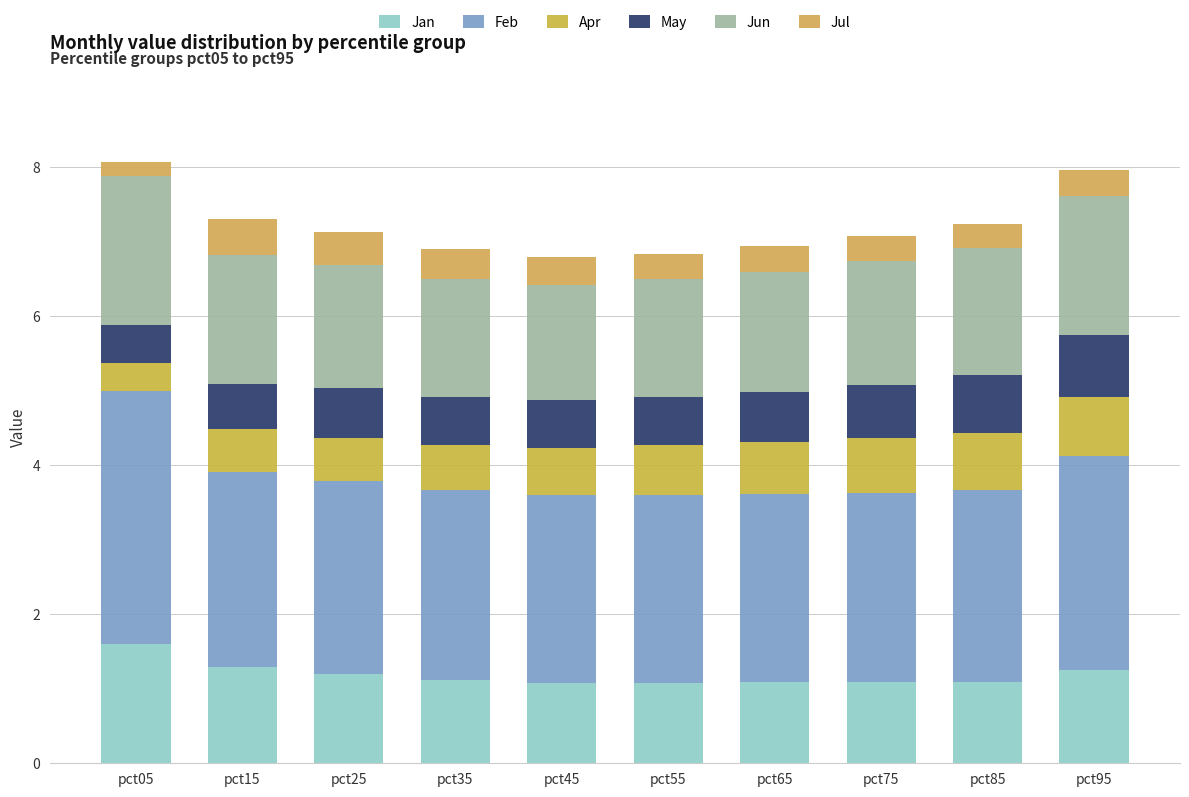

Is it true that Jul equals 0.5 at pct85?

False